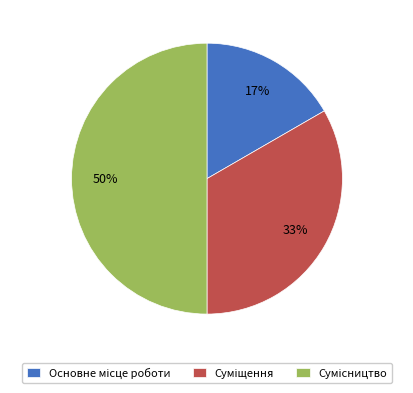

To the nearest percent, what is the average slice percentage?

33%